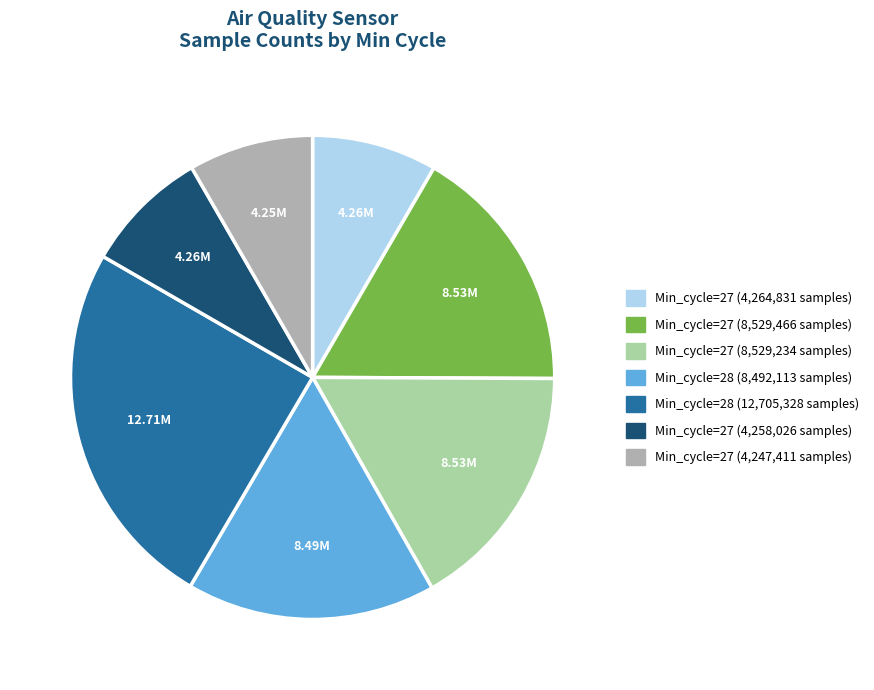

Is there a majority slice in this chart?

No